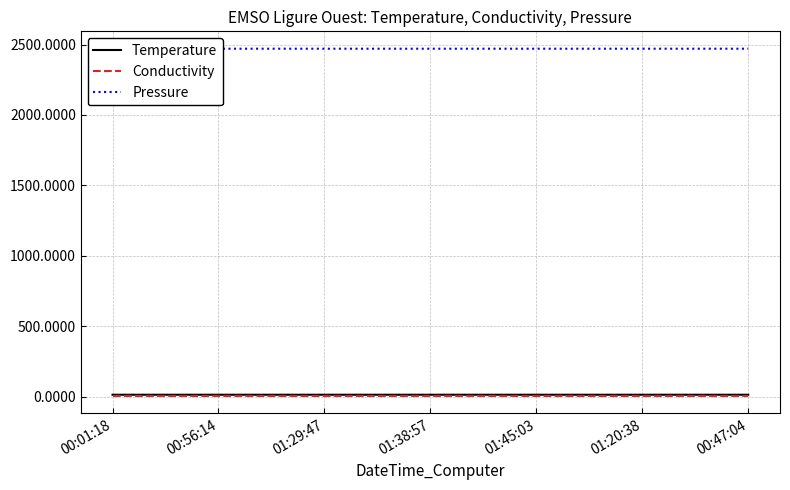

The Temperature series shows 13.3 at 01:45:03. True or false?

True